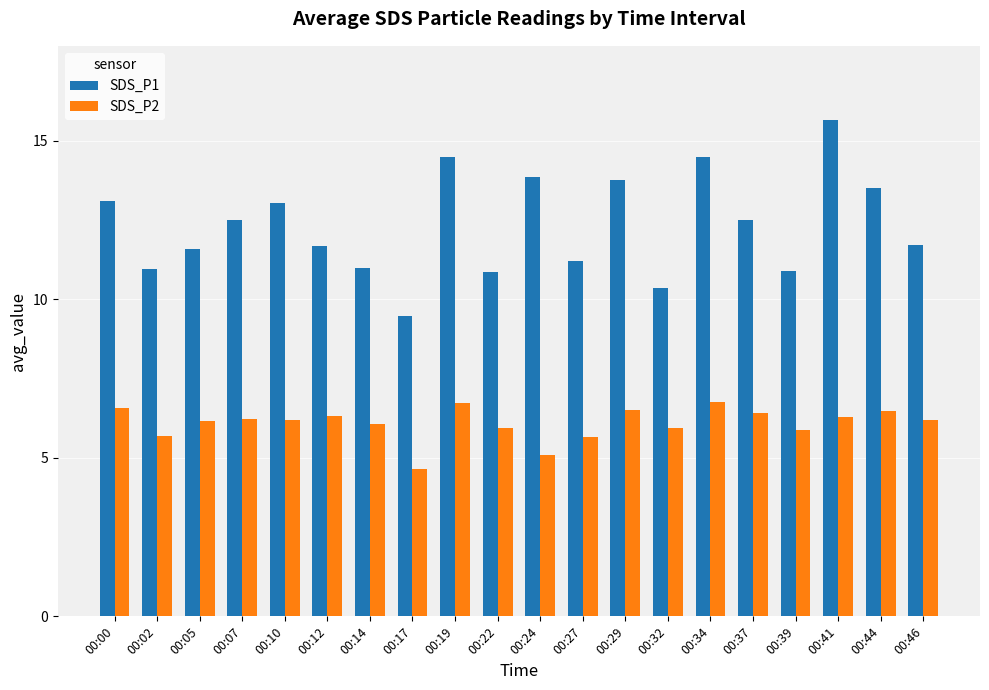

How many distinct data groups are displayed?

2